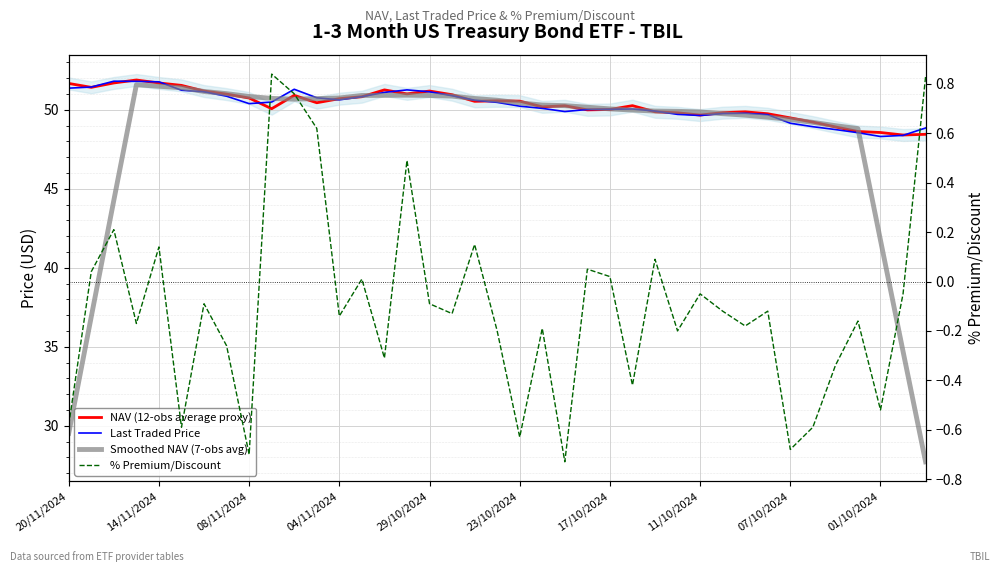

The value of % Premium/Discount at 19 is -0.1. True or false?

False